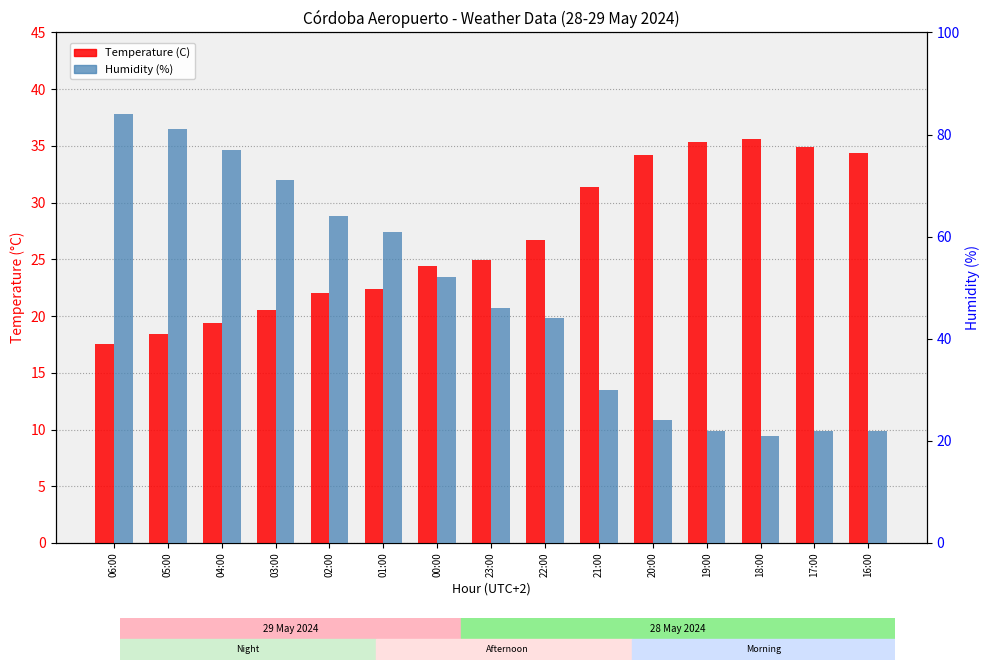

Where is Humidity (%) nearest to the value 52?

00:00